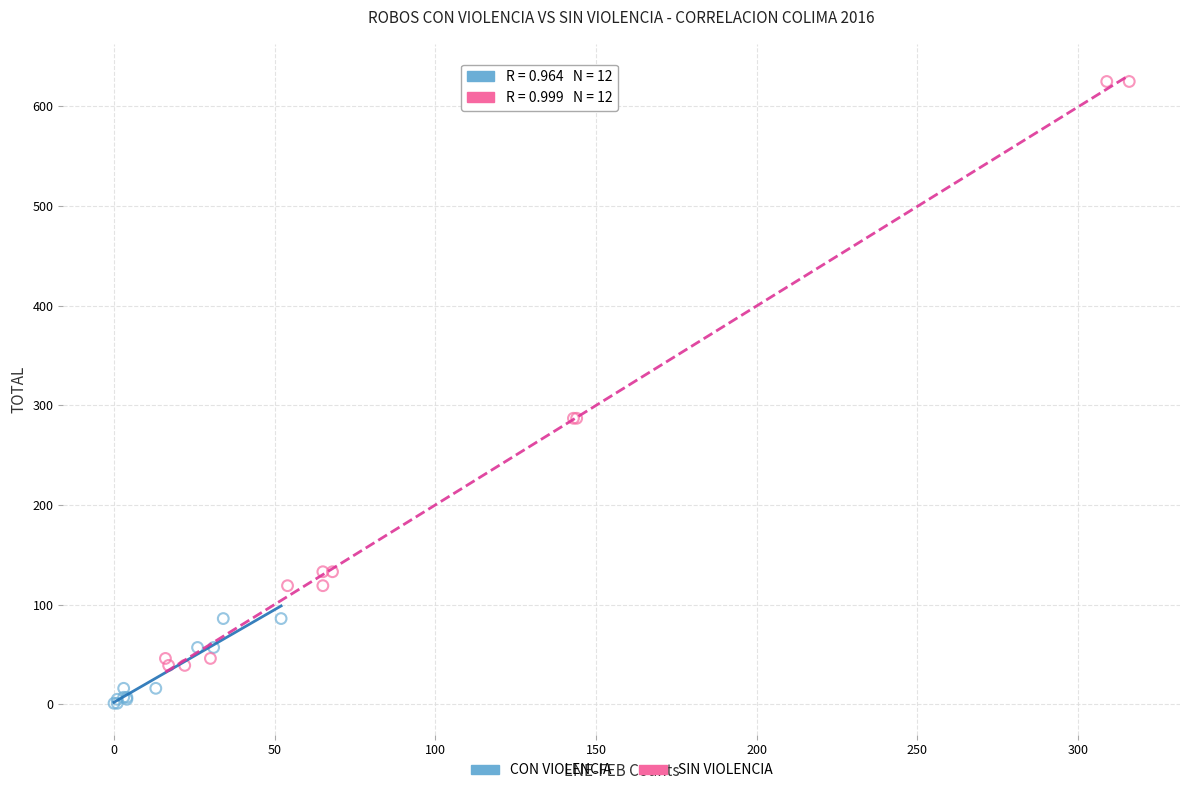

Which series contains the highest Y value?

SIN VIOLENCIA